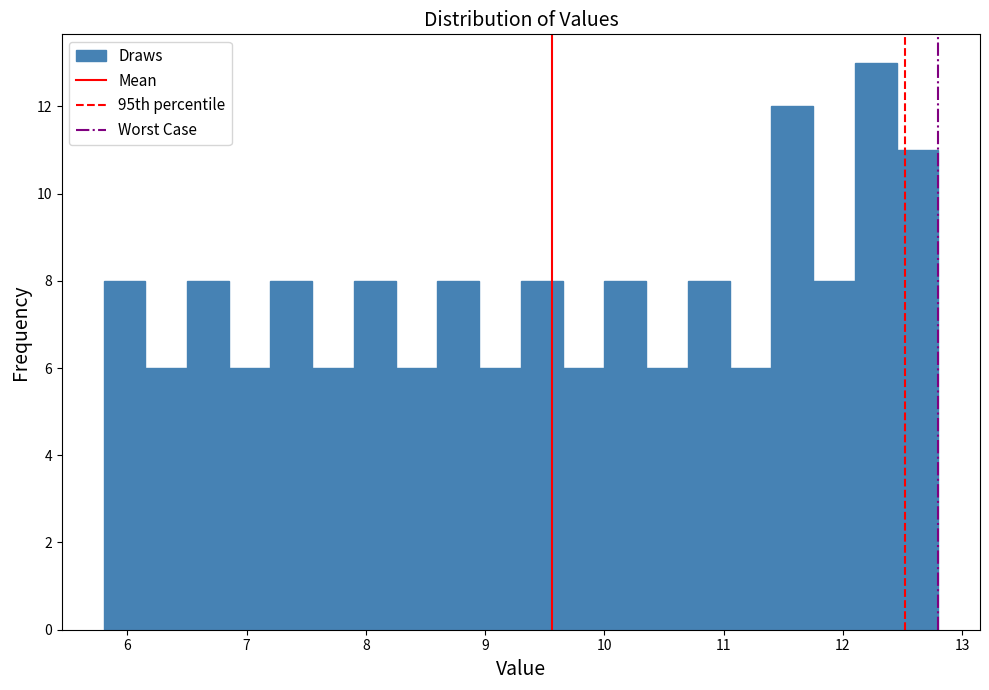

Read against the x-axis, roughly where is the centre of the tallest bar?

12.3